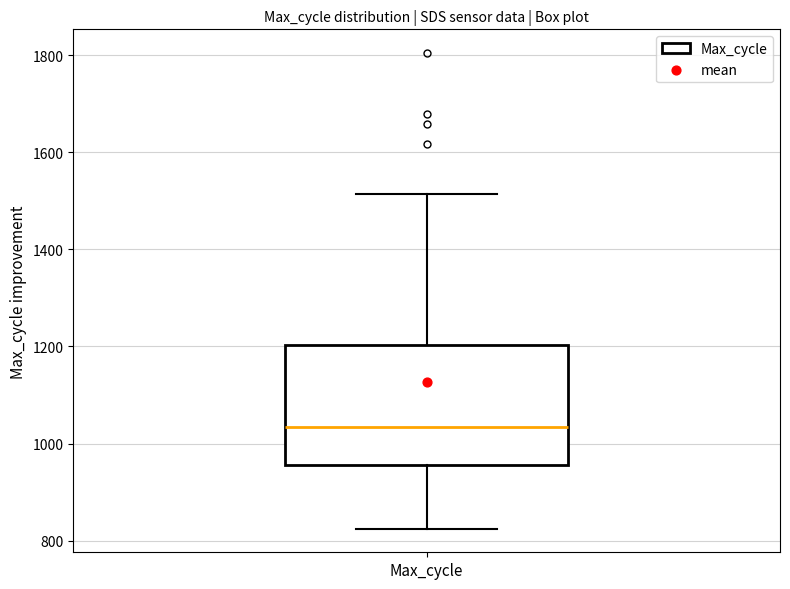

Where is the upper edge of the box for Max_cycle on the y-axis? The values are not printed on the chart, so give them approximately, as read against the axis.

1200